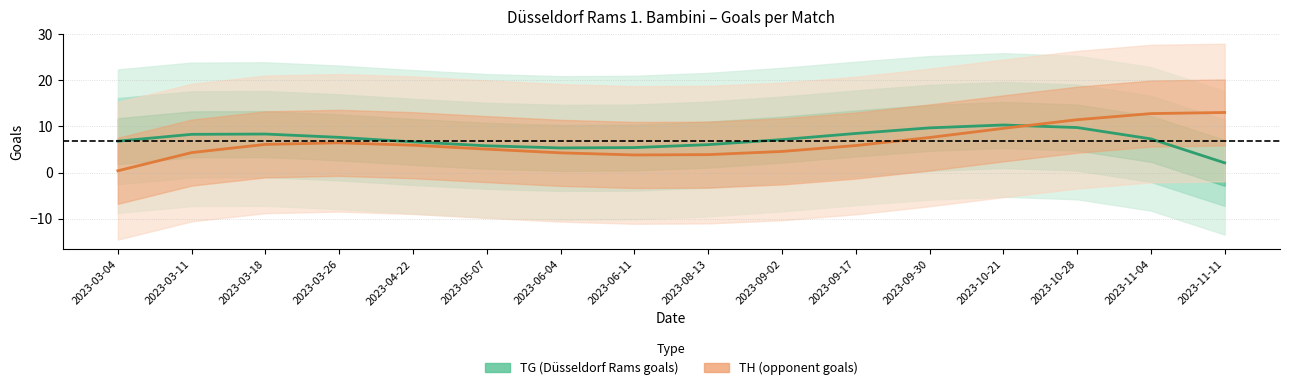

What position from the right is 2023-06-11?

9